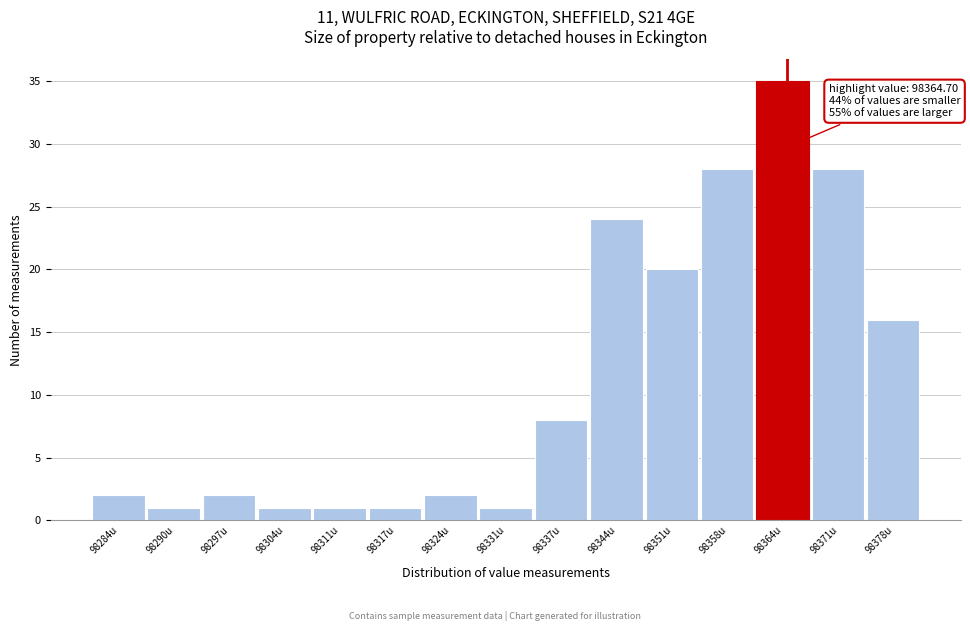

Over which range of the x-axis is the bar tallest?

98361 to 98368